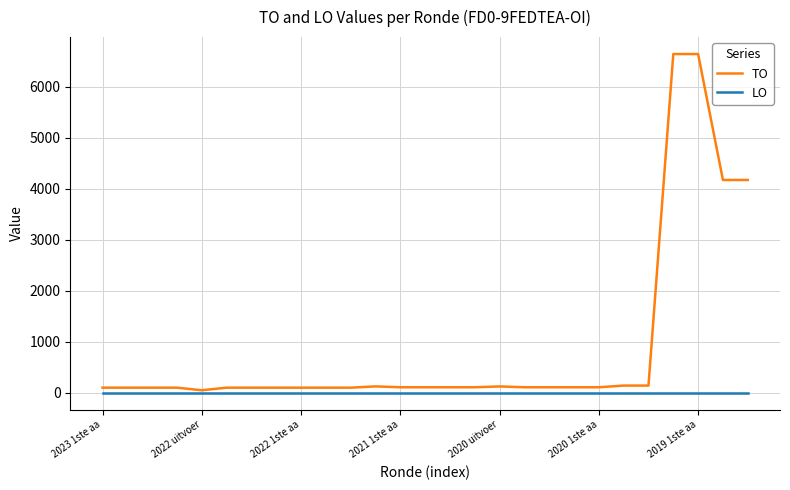

List the series in order of their overall mean, highest first.

TO, LO